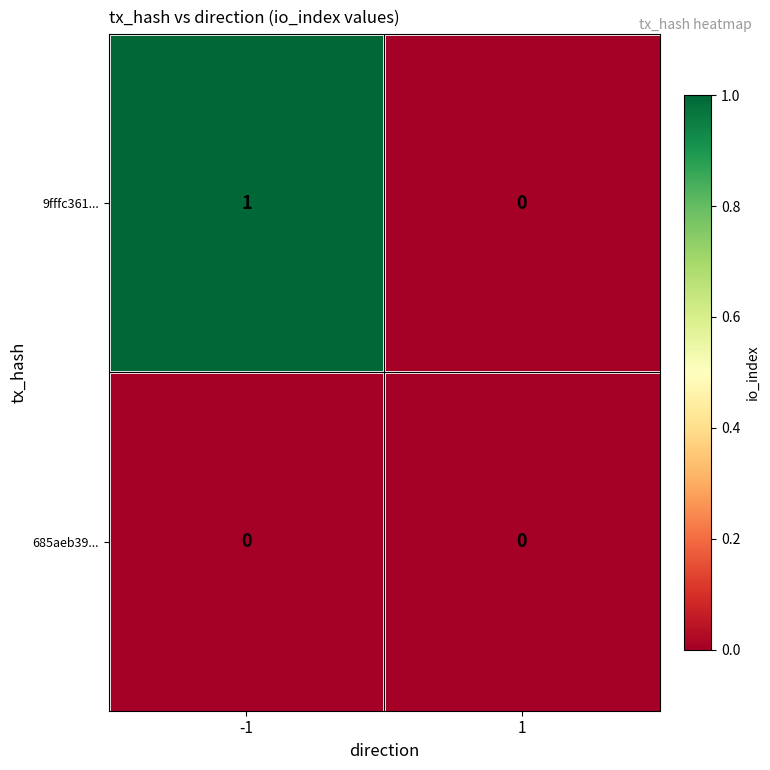

Is it true that 685aeb39... equals 0 at 1?

True